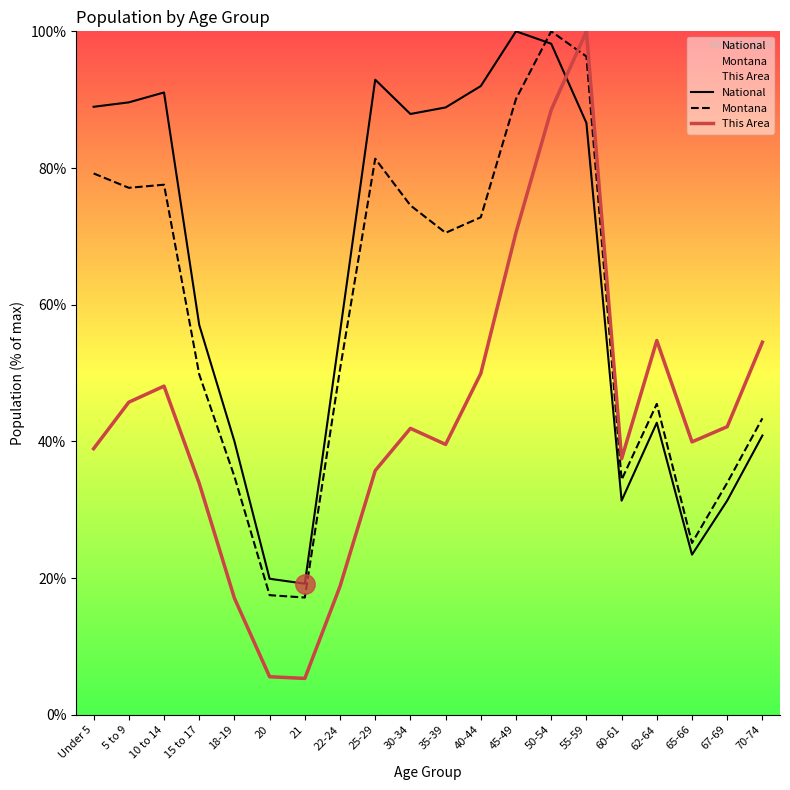

List the labels in order of Montana value, smallest first.

21, 20, 65-66, 67-69, 60-61, 18-19, 70-74, 62-64, 15 to 17, 22-24, 35-39, 40-44, 30-34, 5 to 9, 10 to 14, Under 5, 25-29, 45-49, 55-59, 50-54